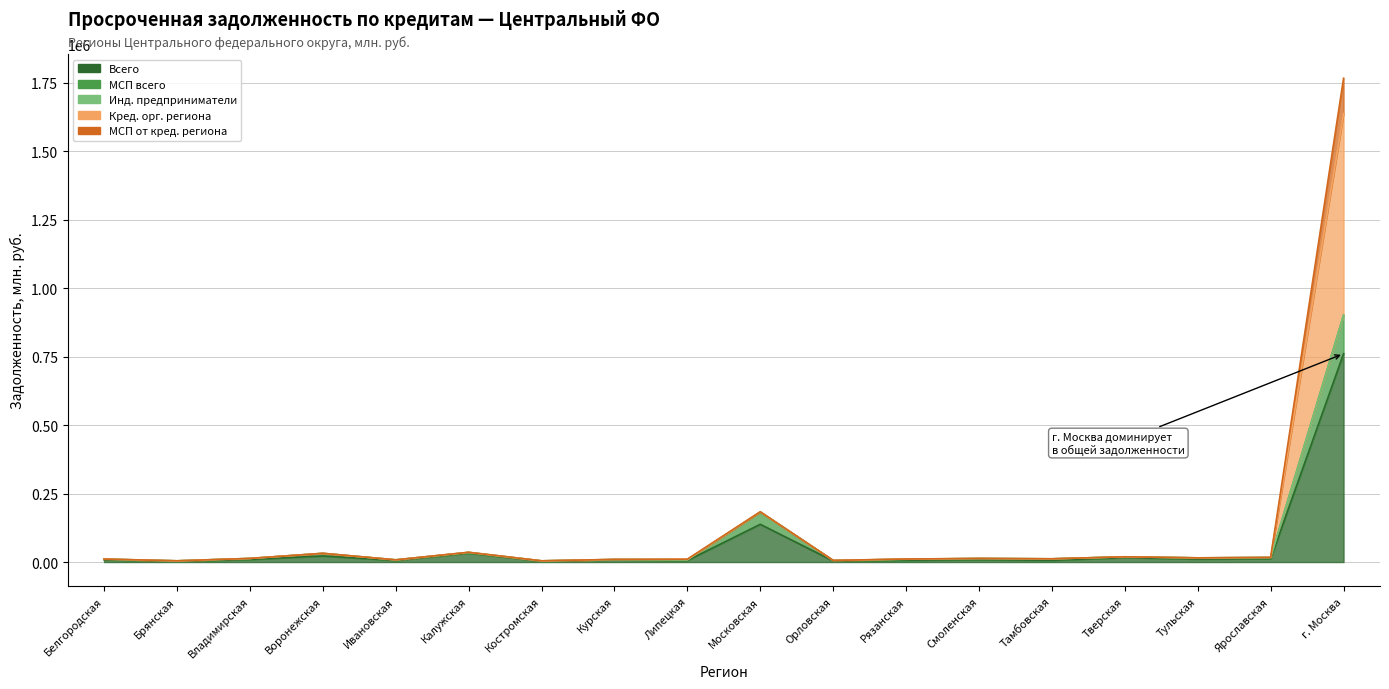

At which category does МСП от кред. региона reach its first local peak?

Воронежская